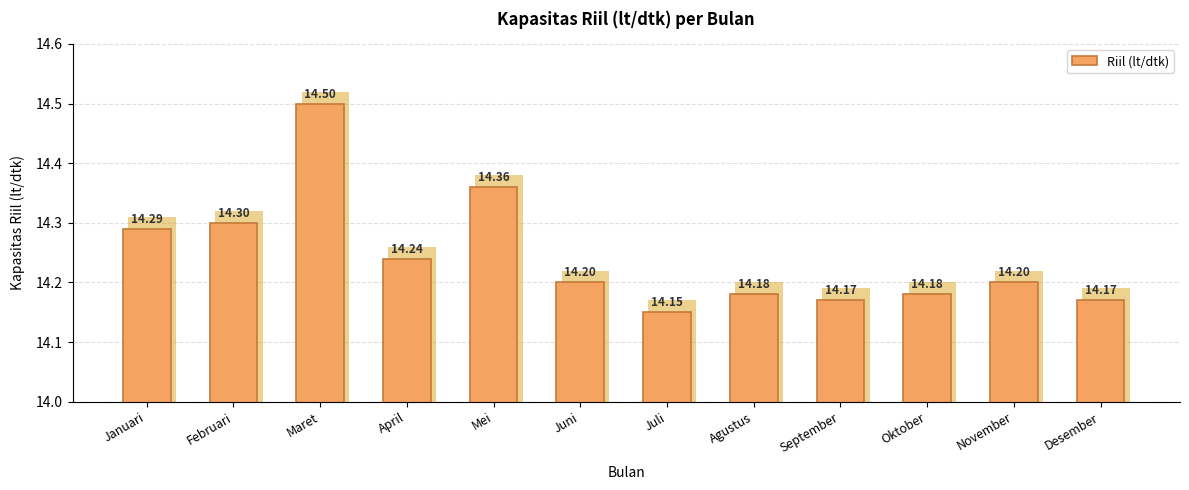

What is the change in value from Januari to Oktober?

-0.1